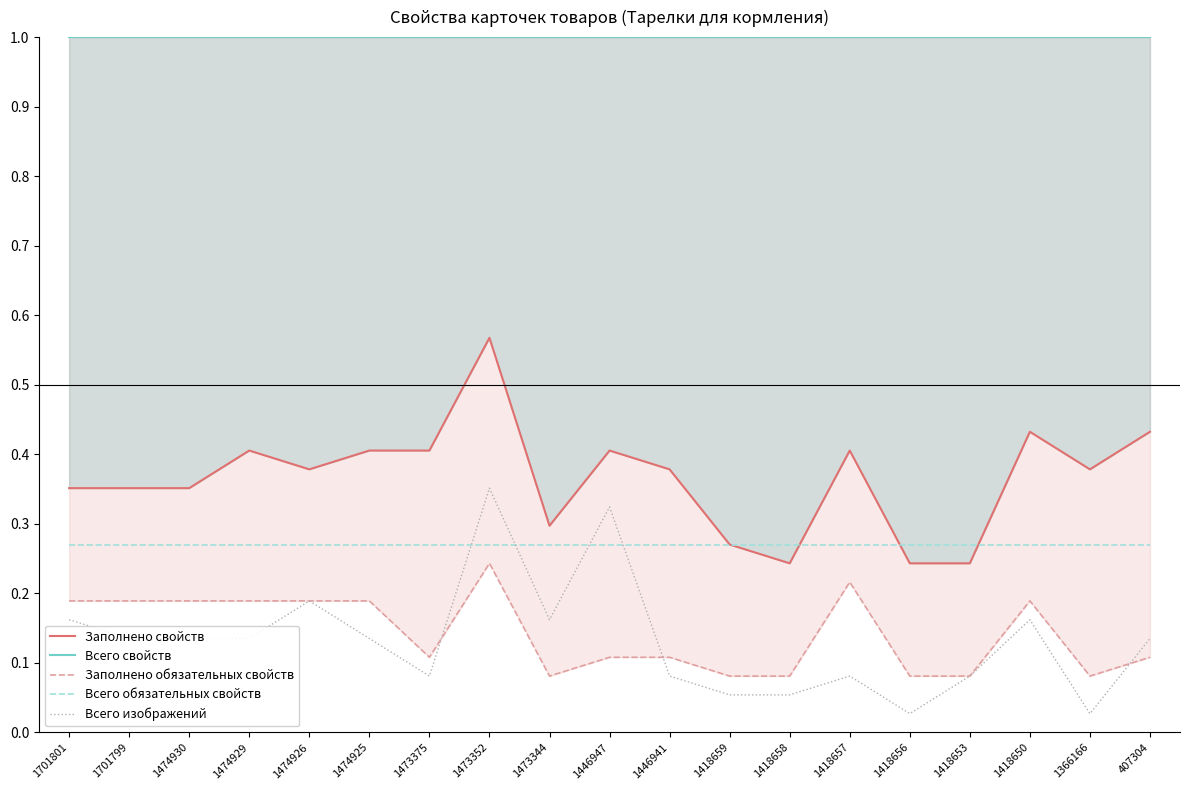

At which category is the sum across all series the highest?

1473352